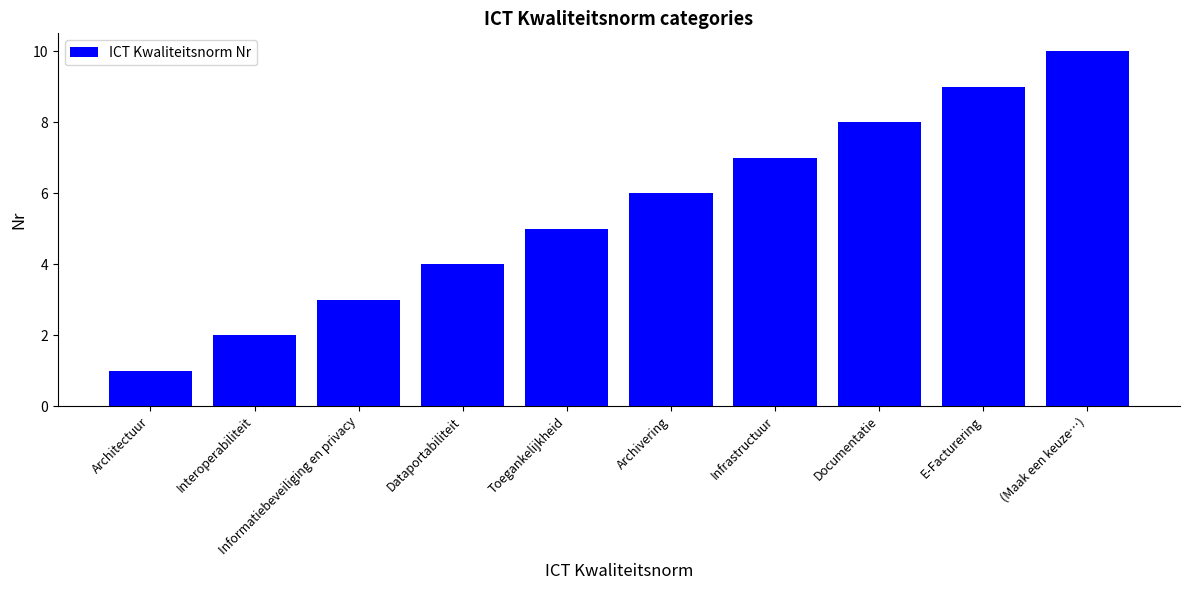

At which category does the chart reach its minimum across all series?

Architectuur